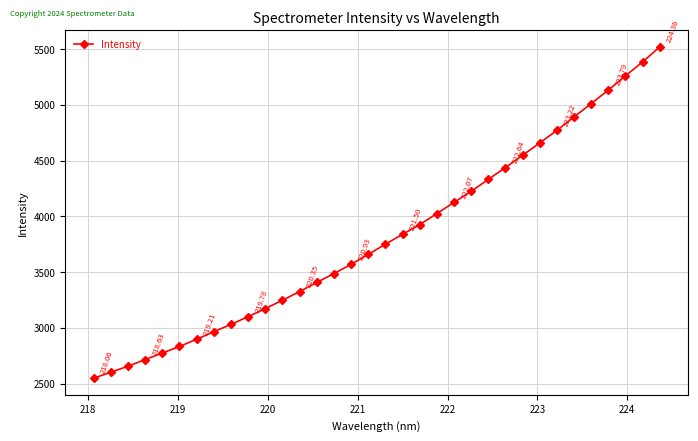

True or false: there are more than 0 points higher than both neighbors.

False